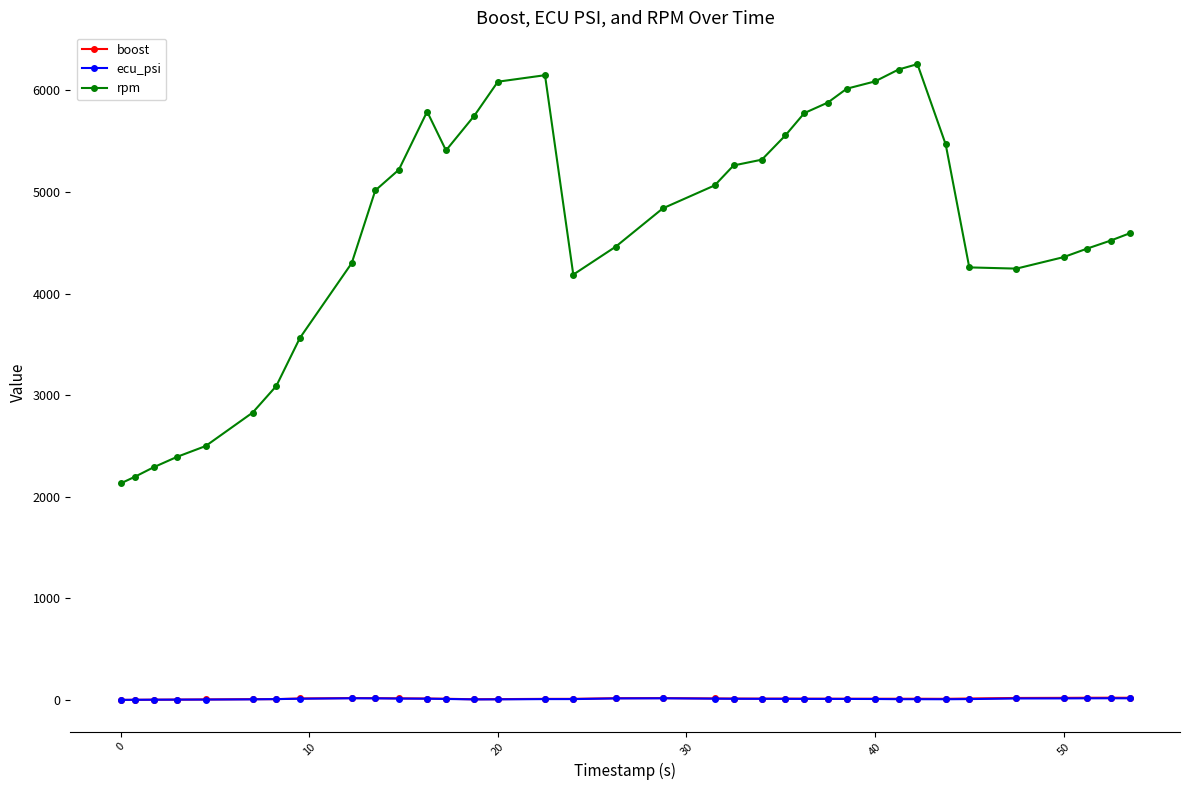

What are all the series names shown in the legend?

boost, ecu_psi, rpm